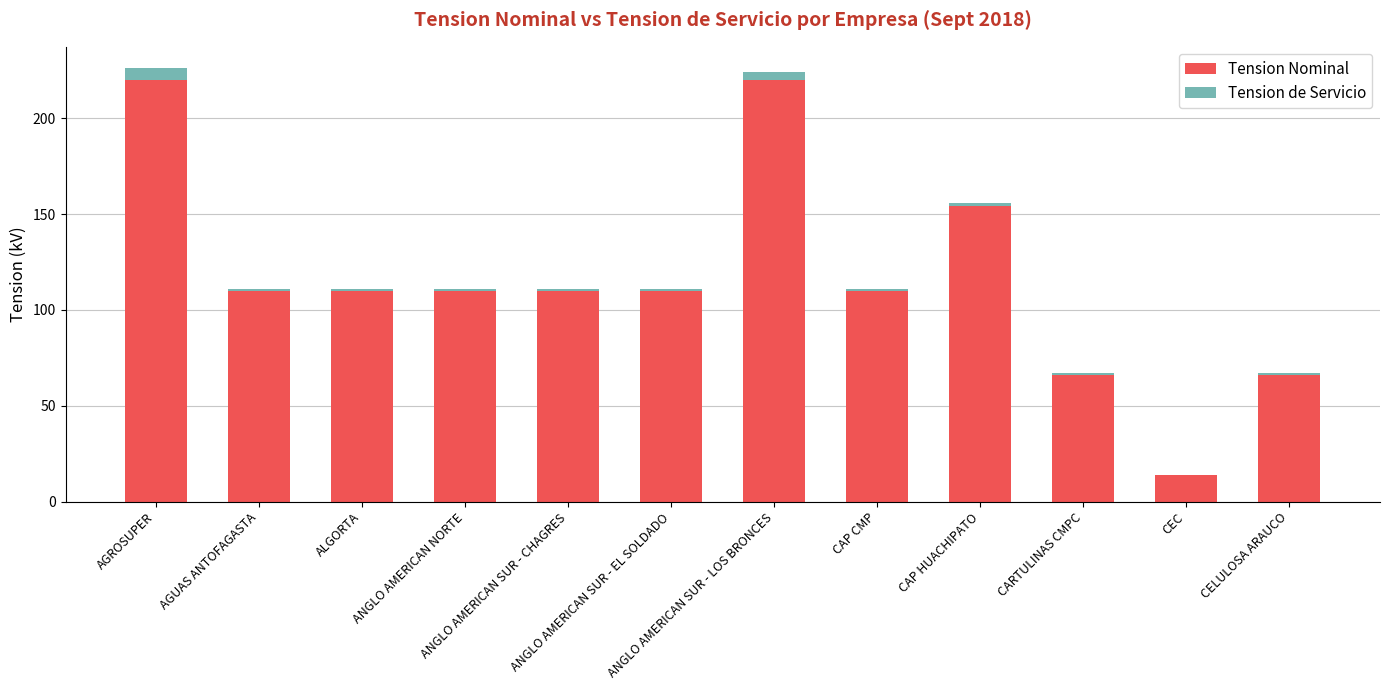

Is it true that Tension Nominal equals 29.6 at ALGORTA?

False